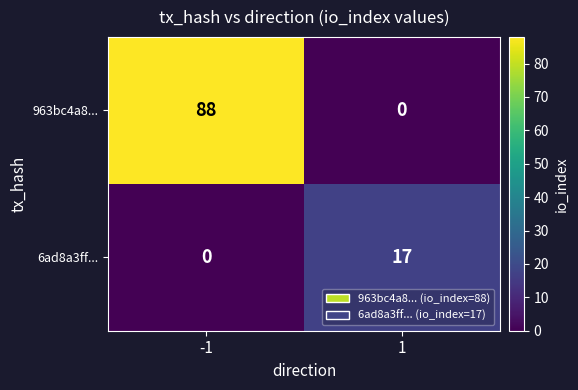

The 963bc4a8... series shows 43 at -1. True or false?

False